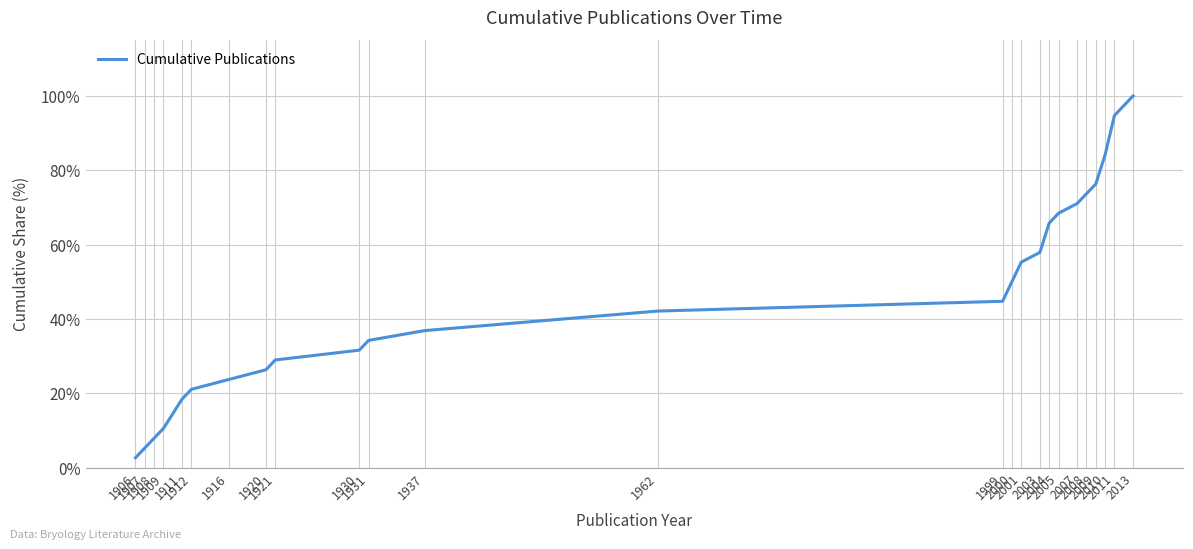

List the labels in order of value, smallest first.

1906, 1907, 1908, 1909, 1911, 1912, 1916, 1920, 1921, 1930, 1931, 1937, 1962, 1999, 2000, 2001, 2003, 2004, 2005, 2007, 2008, 2009, 2010, 2011, 2013